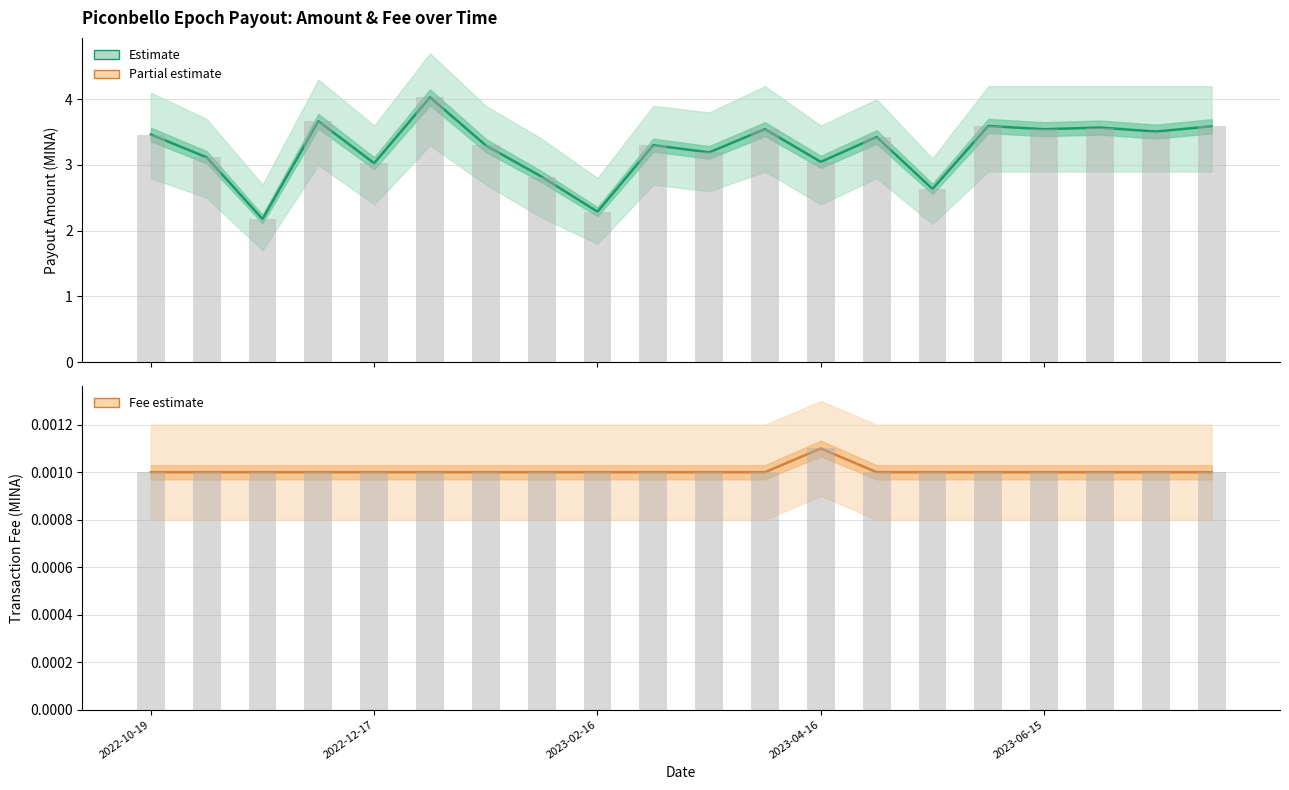

At which category is the sum across all series the highest?

5